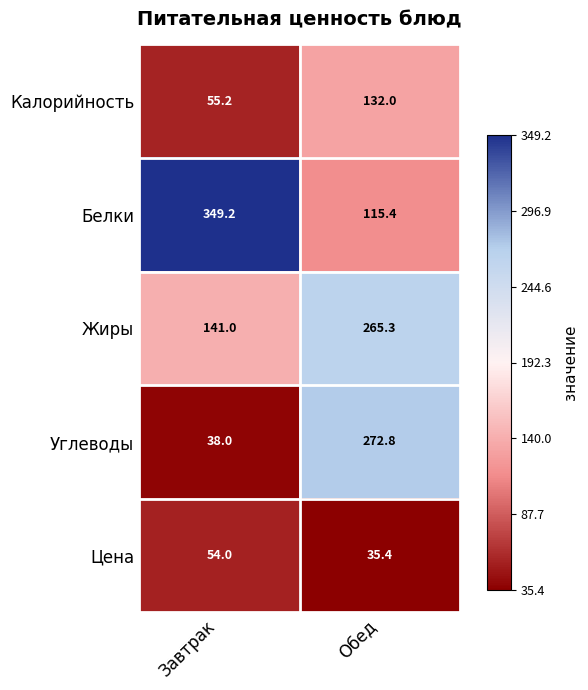

At Завтрак, list the series in order from largest to smallest.

Белки, Жиры, Калорийность, Цена, Углеводы